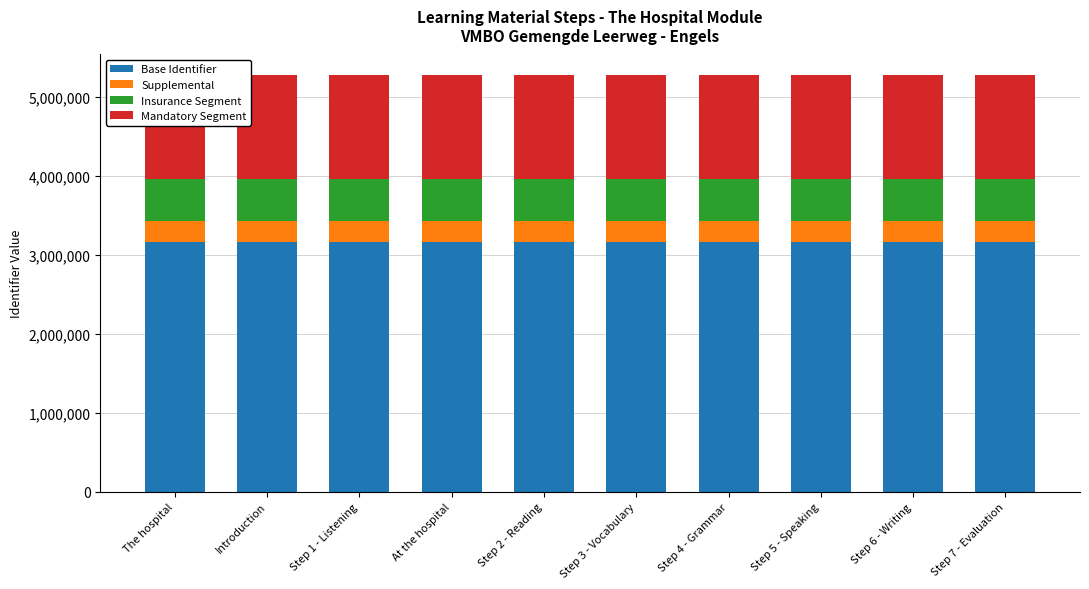

What is the label of the 5th bar from the right?

Step 3 - Vocabulary